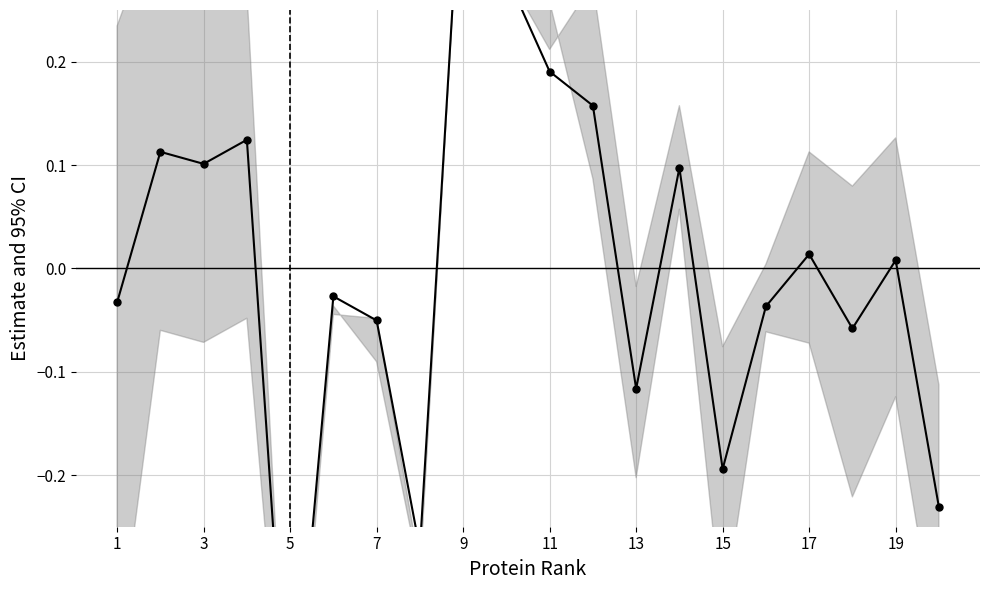

What is the maximum value shown in the chart?

0.4